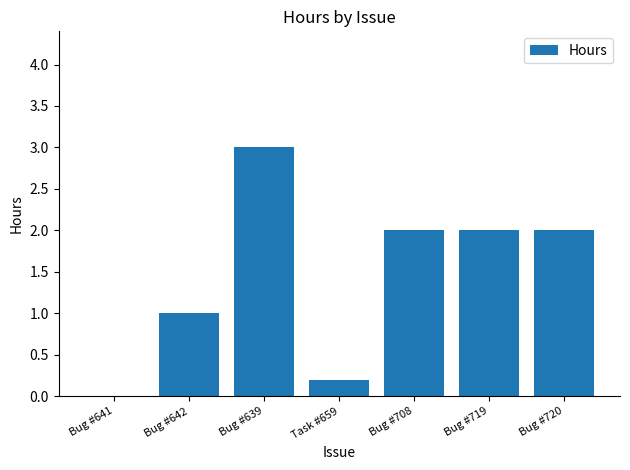

What is the change in value from Bug #641 to Bug #708?

+2.0